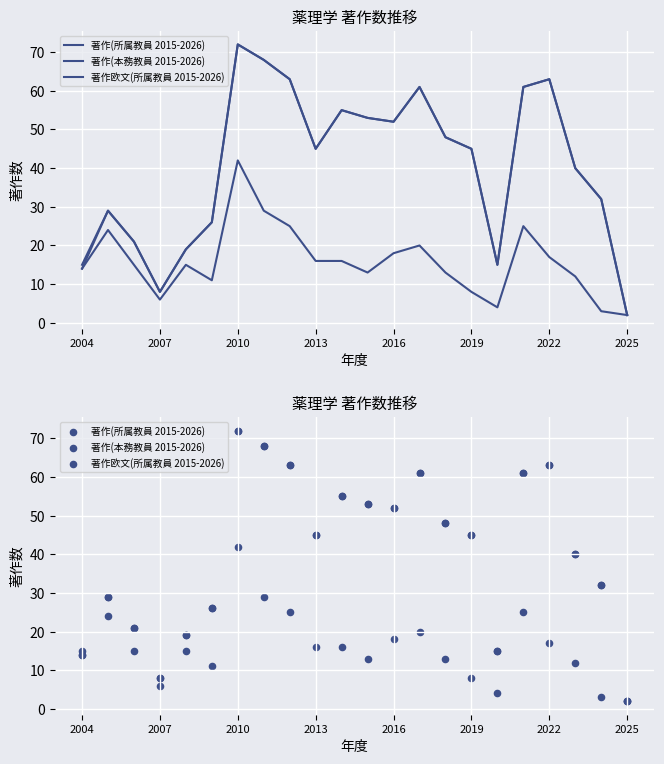

Which series has the largest total across all categories?

著作(所属教員 2015-2026)